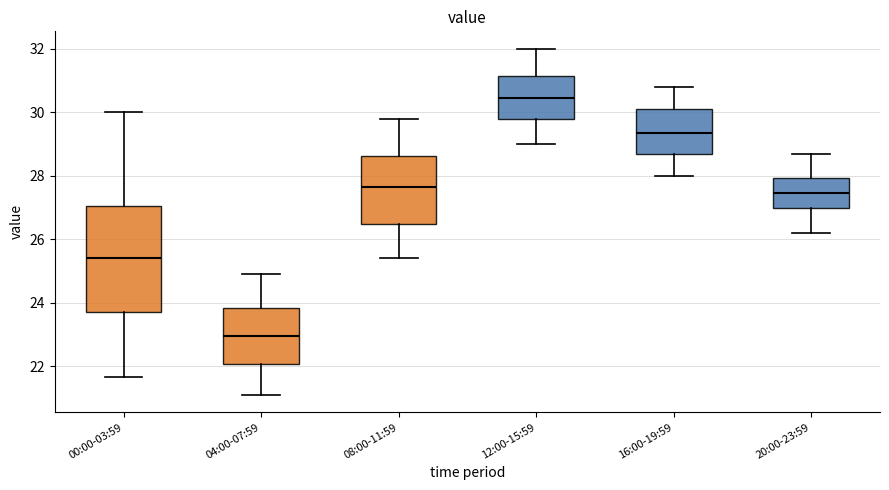

Reading left to right, read every box against the y-axis: the position of its median line, the range the box covers, and the ends of its whiskers. The values are not printed on the chart, so give them approximately, as read against the axis.

00:00-03:59: median 25.4, box 23.8 to 27.0, whiskers 21.6 to 30.0
04:00-07:59: median 23.0, box 22.0 to 23.8, whiskers 21.2 to 25.0
08:00-11:59: median 27.6, box 26.4 to 28.6, whiskers 25.4 to 29.8
12:00-15:59: median 30.4, box 29.8 to 31.2, whiskers 29.0 to 32.0
16:00-19:59: median 29.4, box 28.8 to 30.2, whiskers 28.0 to 30.8
20:00-23:59: median 27.4, box 27.0 to 28.0, whiskers 26.2 to 28.8